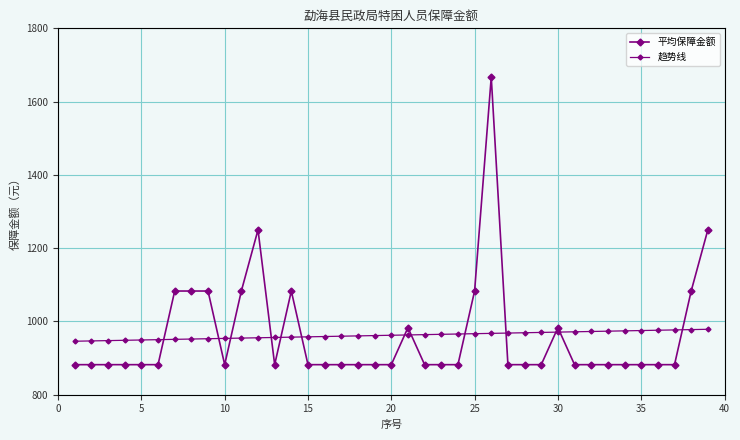

What is the difference between the maximum and minimum values in the 平均保障金额 series?

785.0